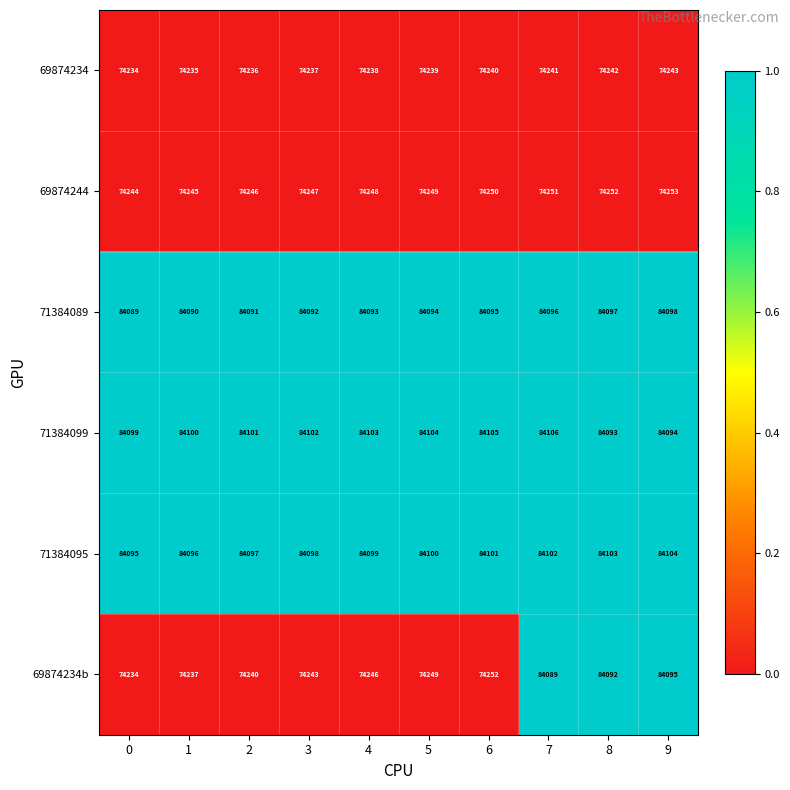

The value of 69874244 at 1 is 26737. True or false?

False